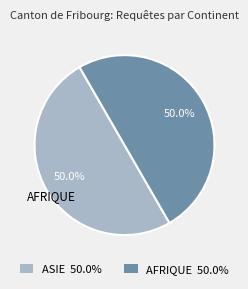

To the nearest percent, what is the average slice percentage?

50%